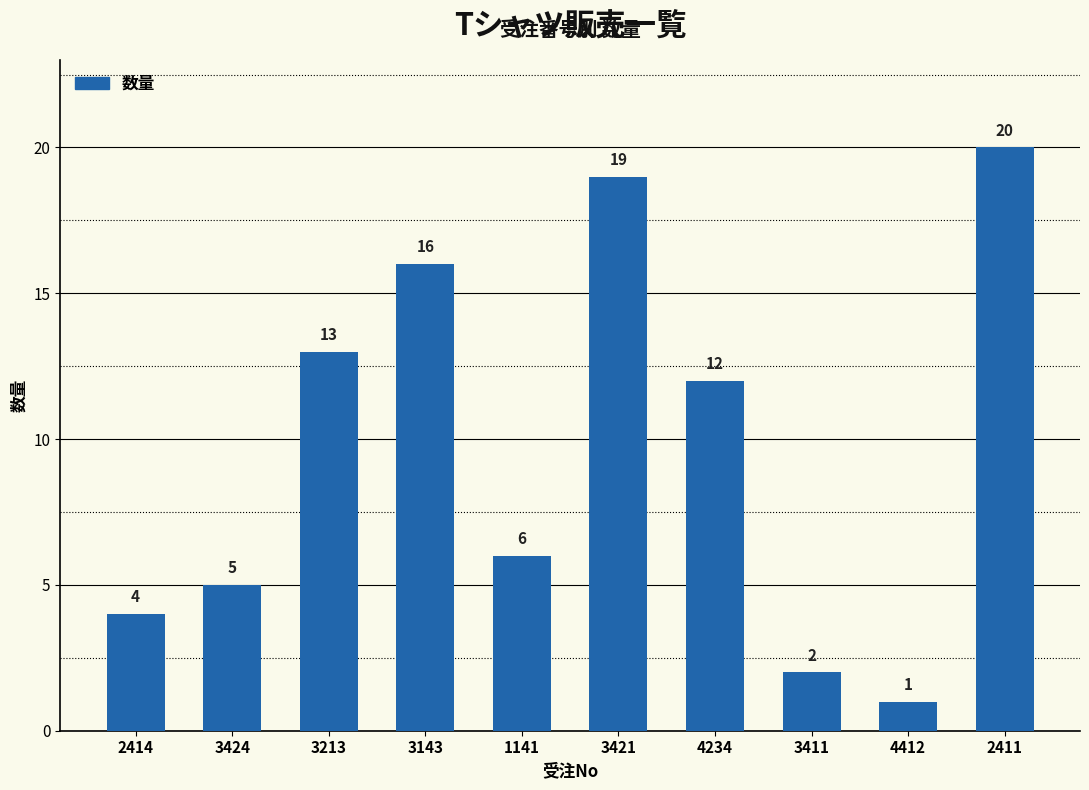

Reading left to right, transcribe all the data shown in this chart.

4	5	13	16	6	19	12	2	1	20